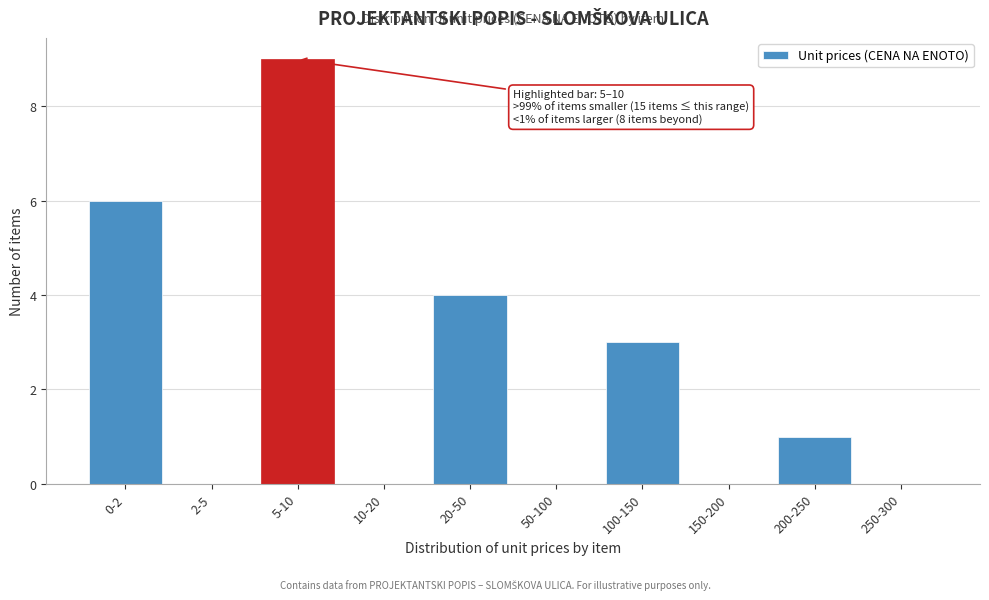

Reading right to left, list all the values displayed in this chart.

250-300=0	200-250=1	150-200=0	100-150=3	50-100=0	20-50=4	10-20=0	5-10=9	2-5=0	0-2=6